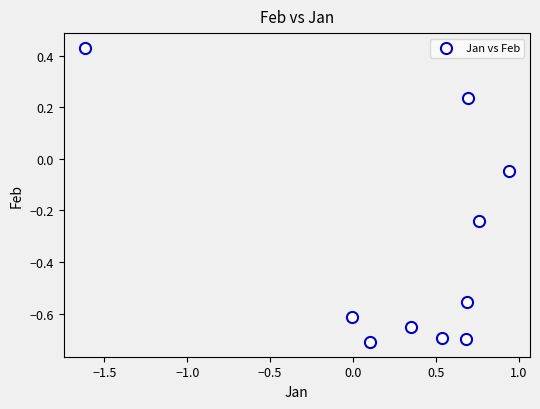

What is the average Y value?

-0.4